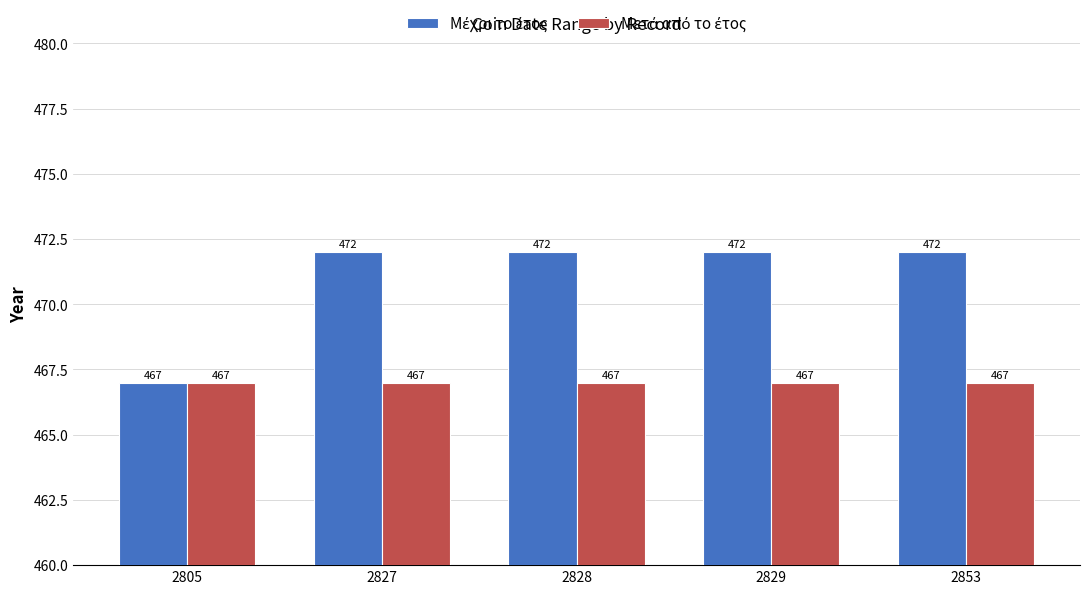

What is the total value across all series at 2853?

939